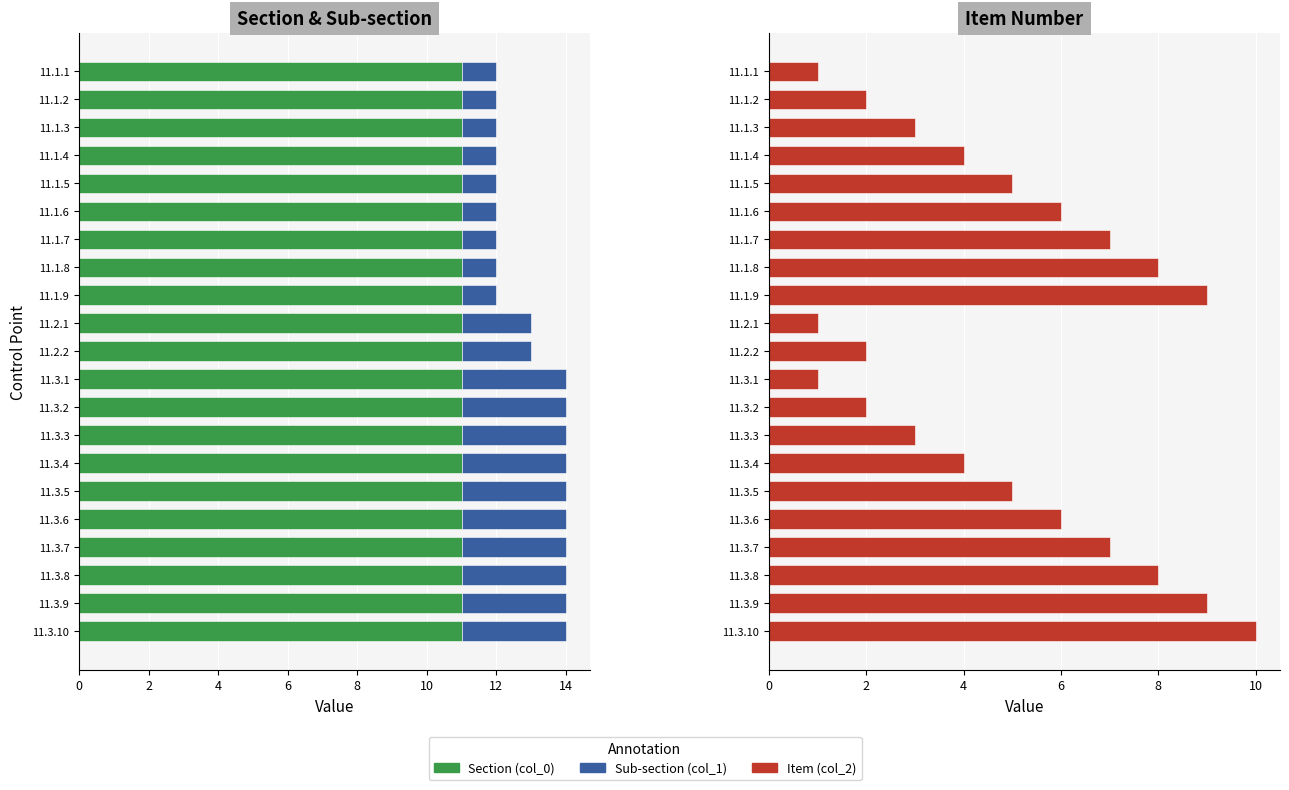

What is the value of the Sub-section (col_1) bar at the 21st from the left?

3.0